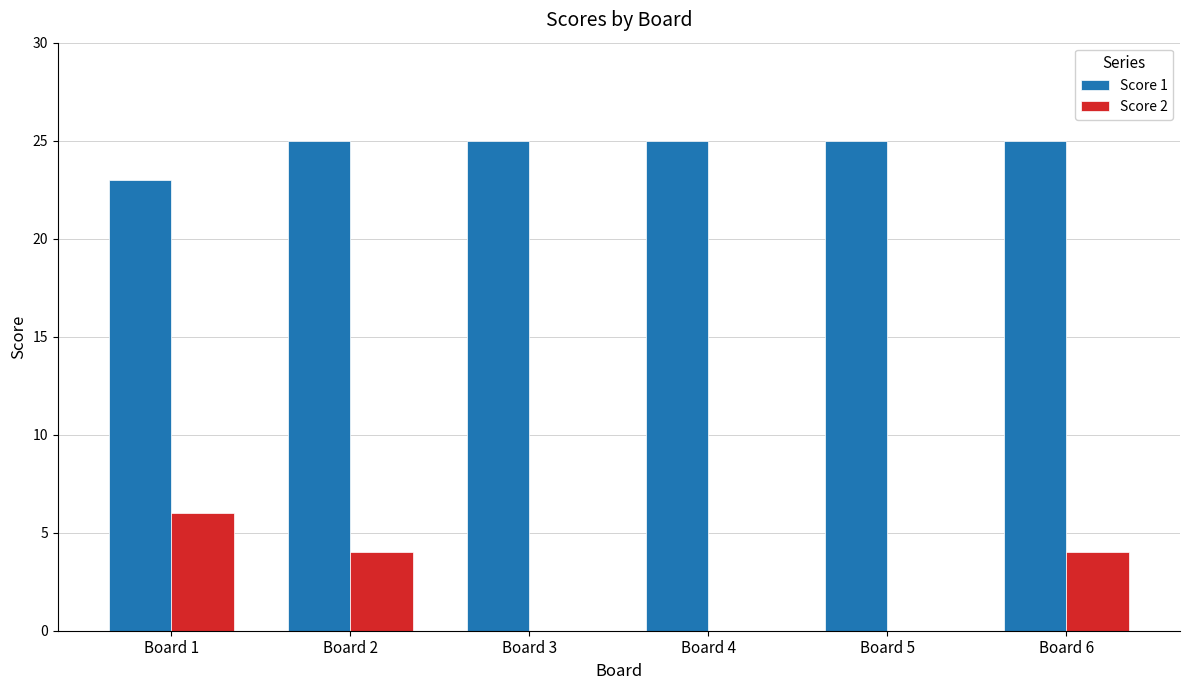

What is the sum of the Score 1 values at Board 3 and Board 1?

48